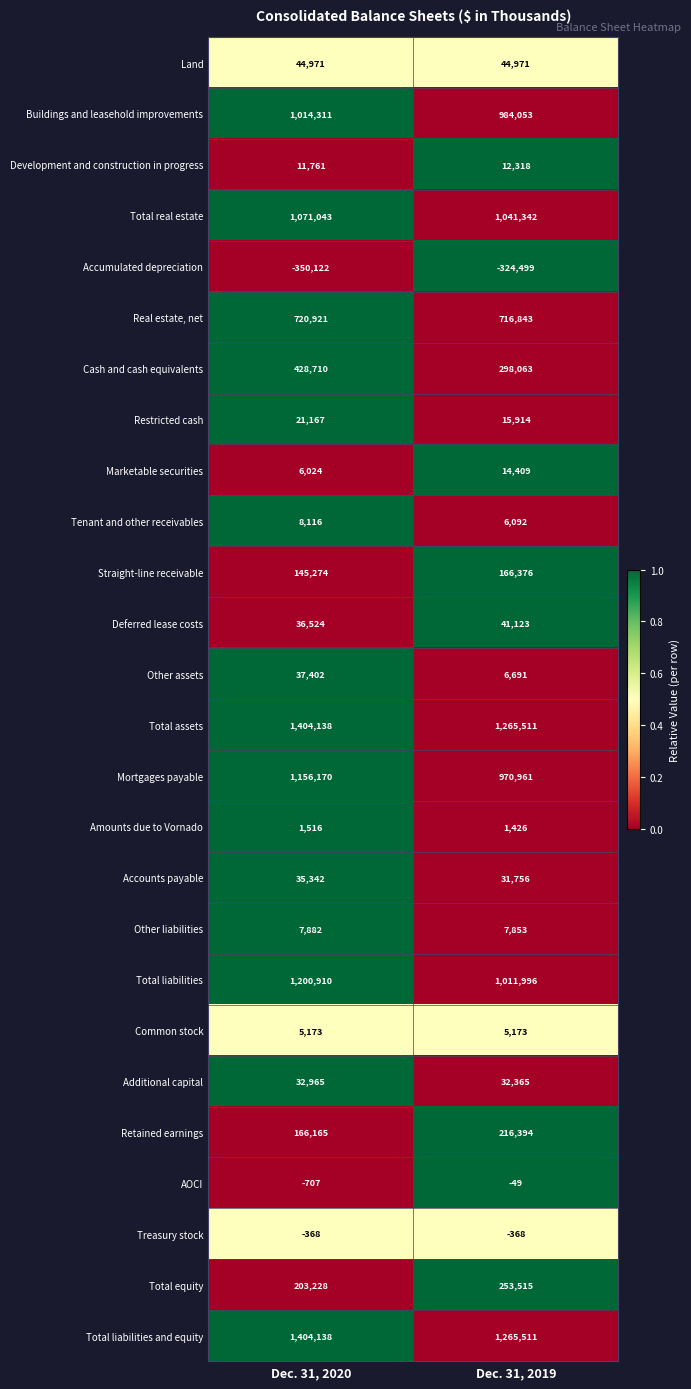

What is the difference between the highest and lowest values at Dec. 31, 2019?

1590010